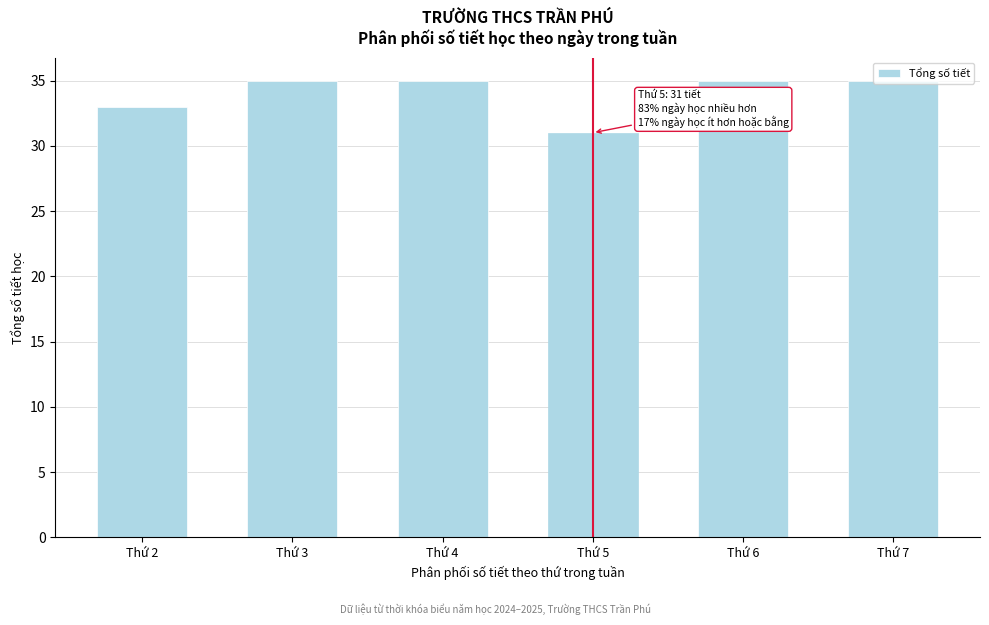

Which label corresponds to the smallest value in the chart?

Thứ 5